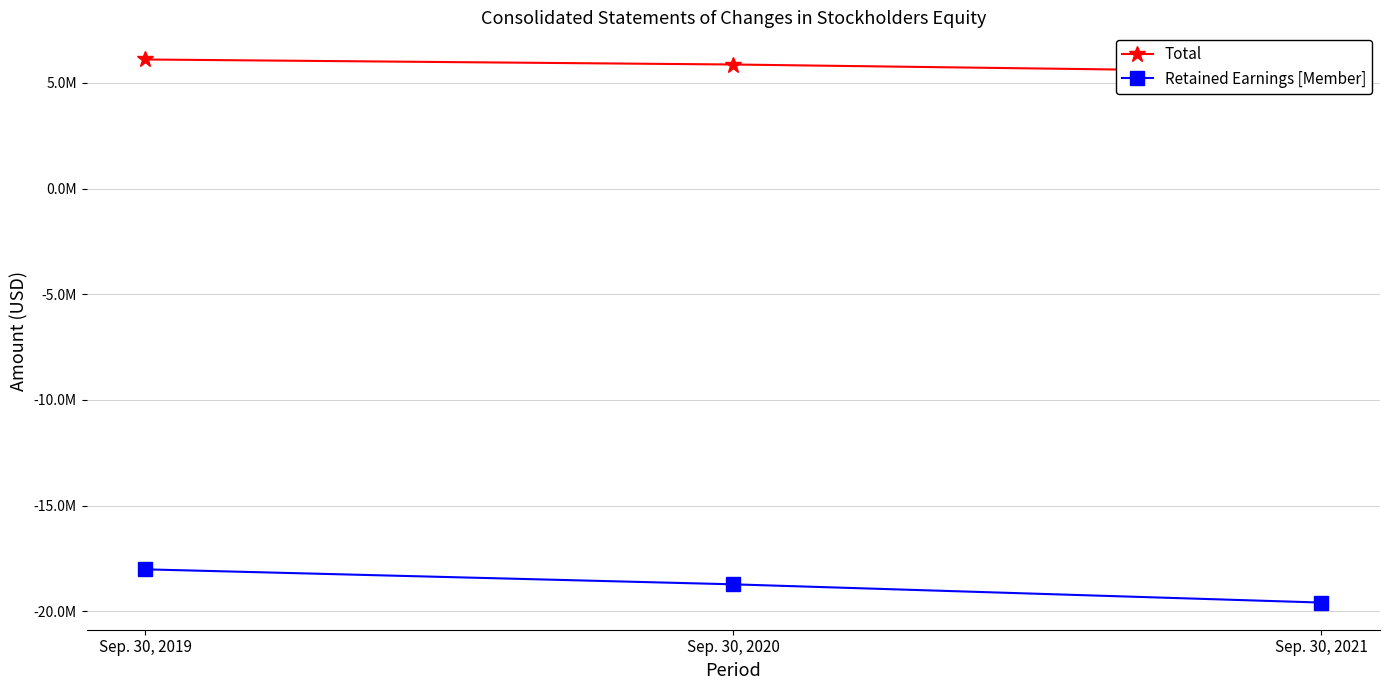

Where is Total nearest to the value 5810543?

Sep. 30, 2020